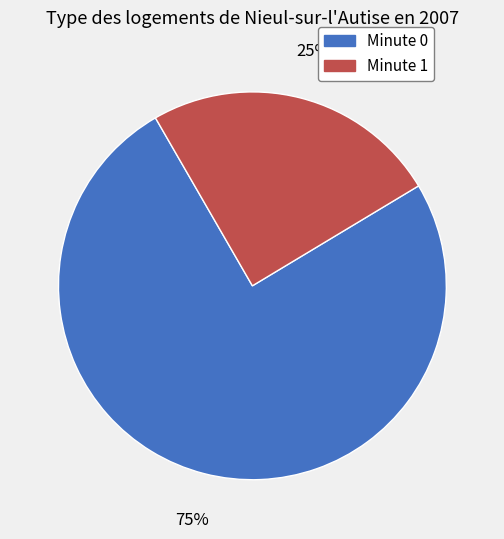

Is there any slice that represents more than half of the pie?

Yes